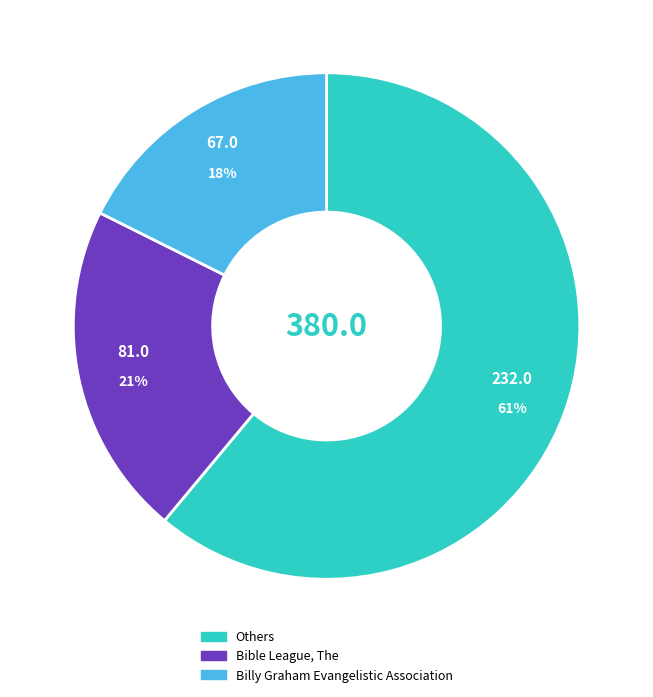

Does any single category account for the majority?

Yes